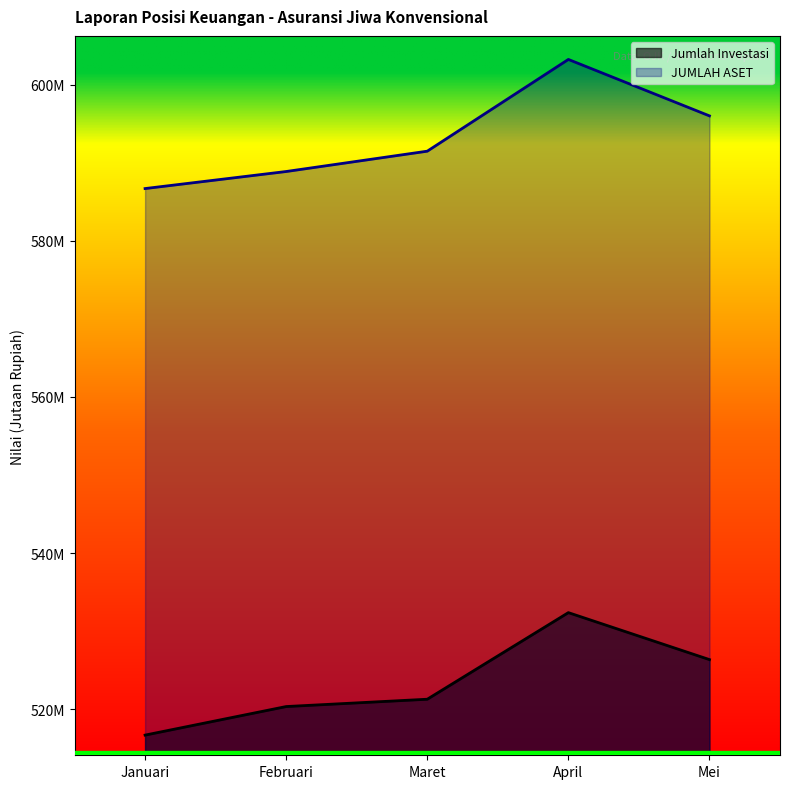

At which category is the sum across all series the highest?

April